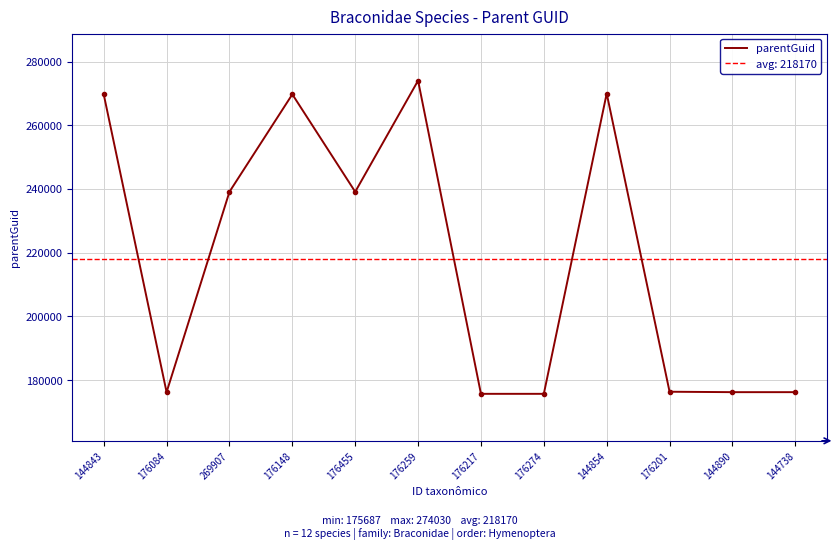

At which label is the value closest to 224858?

269907